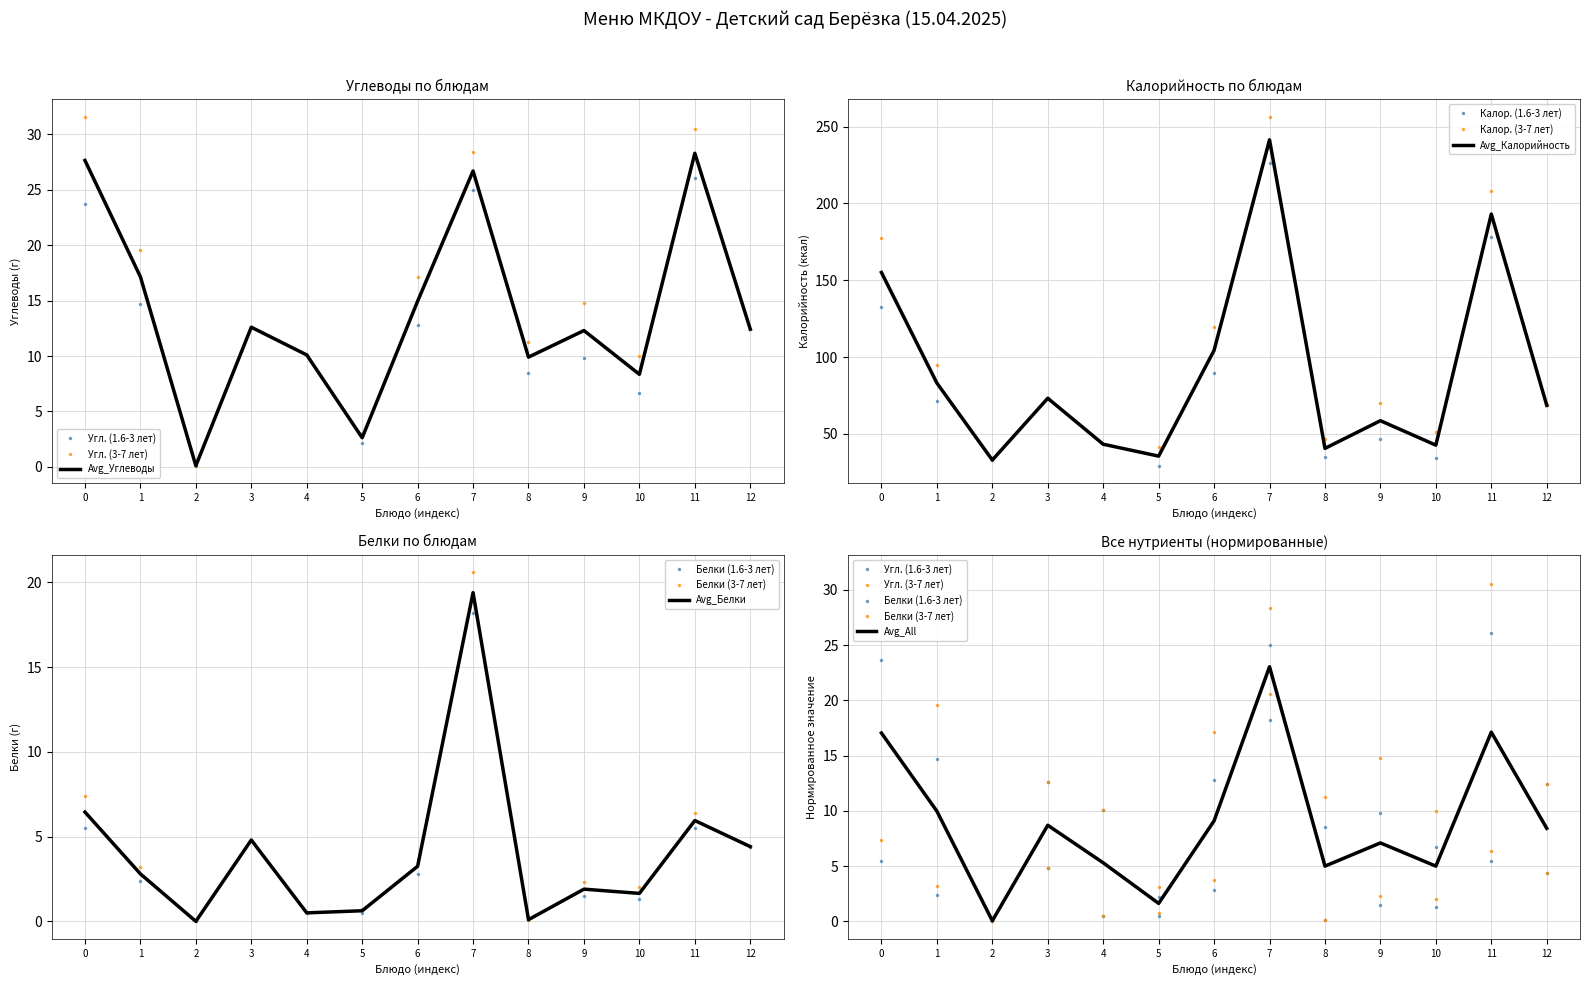

True or false: Калор. (1.6-3 лет) and Белки (1.6-3 лет) cross at least once.

False